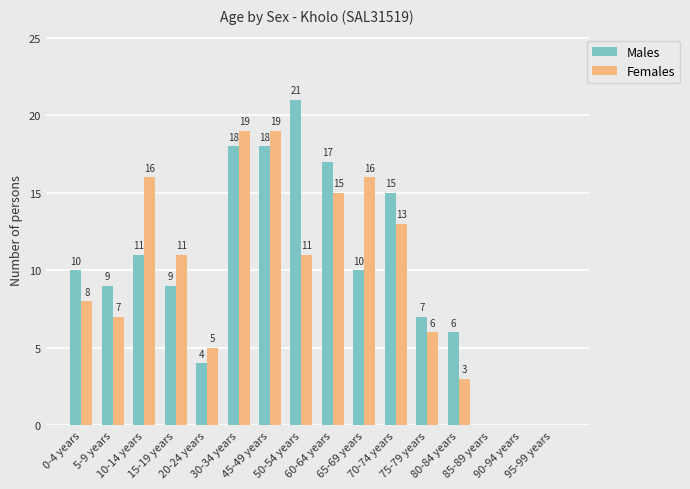

How many groups of bars are there?

16